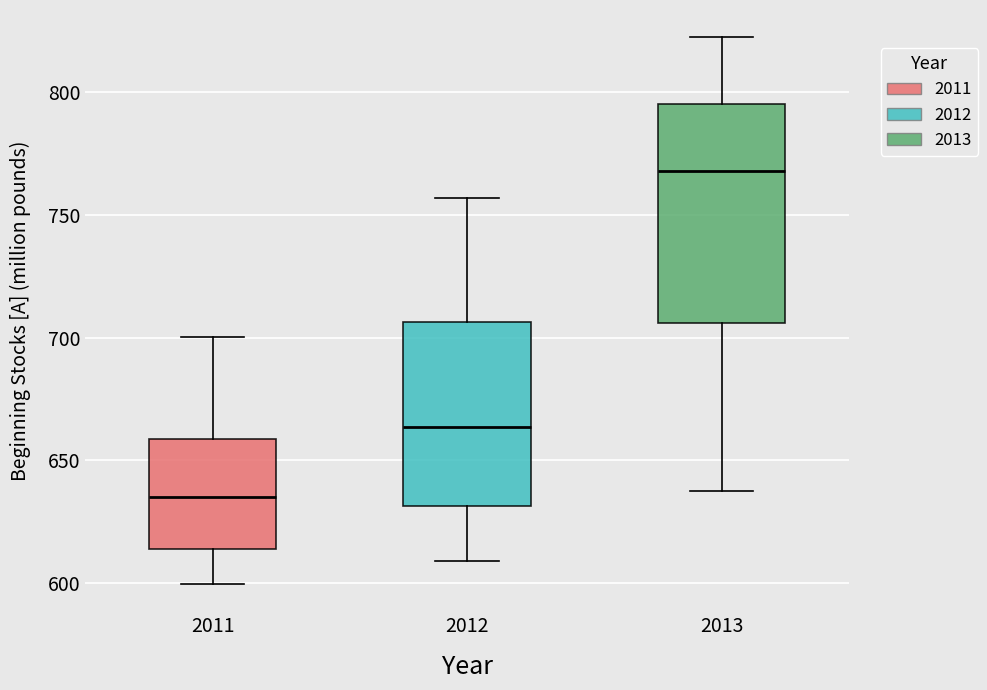

Where does the median line of the box at x = 2011 sit on the y-axis? The values are not printed on the chart, so give them approximately, as read against the axis.

635